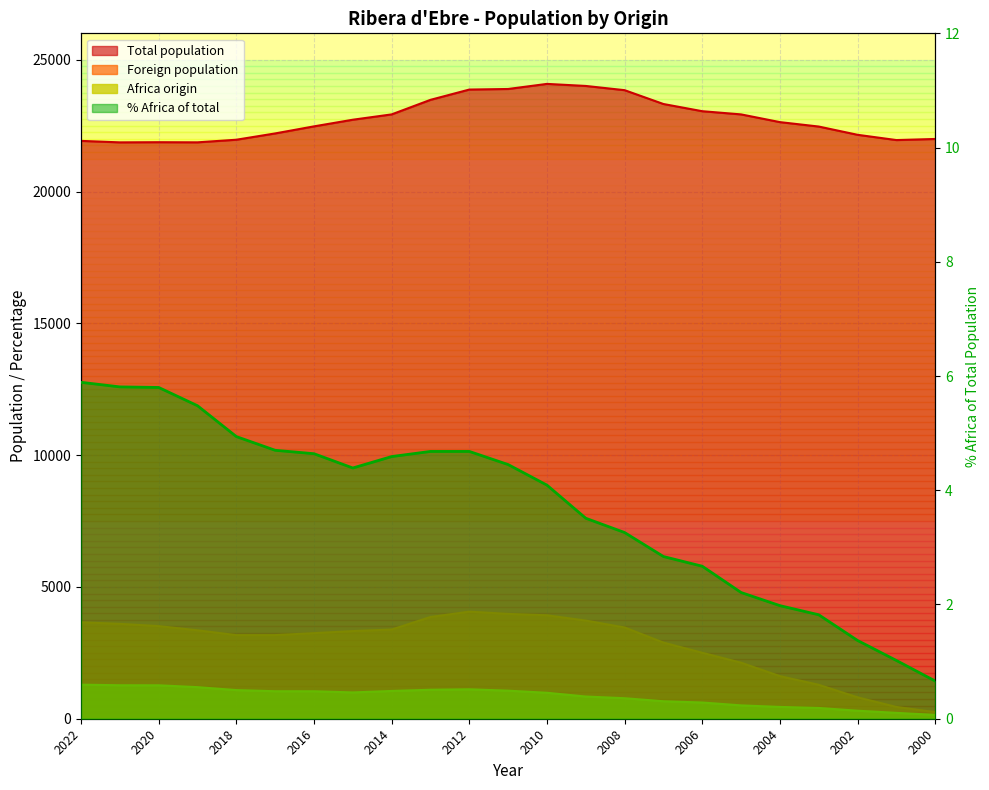

Rank the series by their maximum value, from highest to lowest.

Total population, Foreign population, Africa origin, % Africa of total